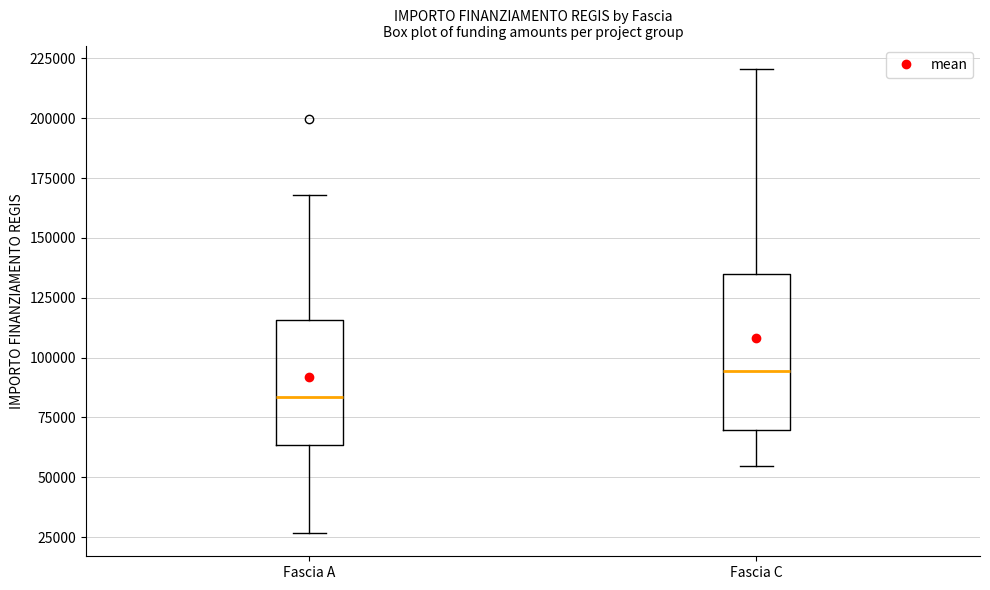

Where does the median line of the box for Fascia C sit on the y-axis? The values are not printed on the chart, so give them approximately, as read against the axis.

95000